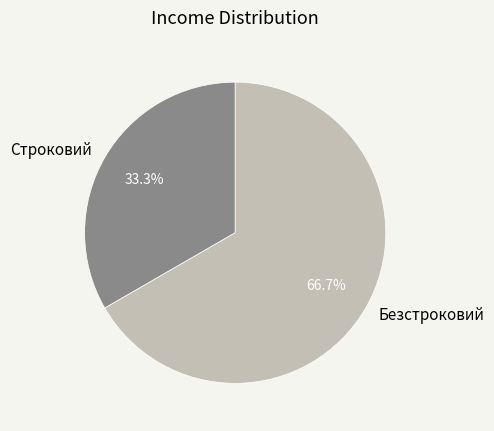

Rank the categories by value from highest to lowest.

Безстроковий, Строковий